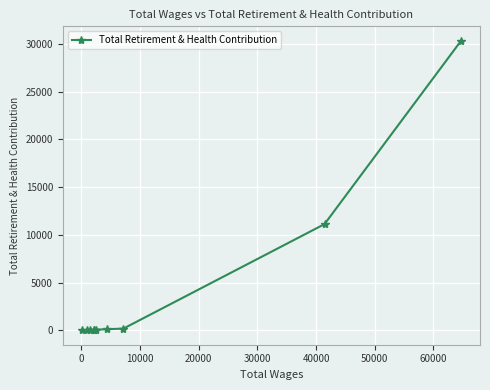

What is the average value?

4195